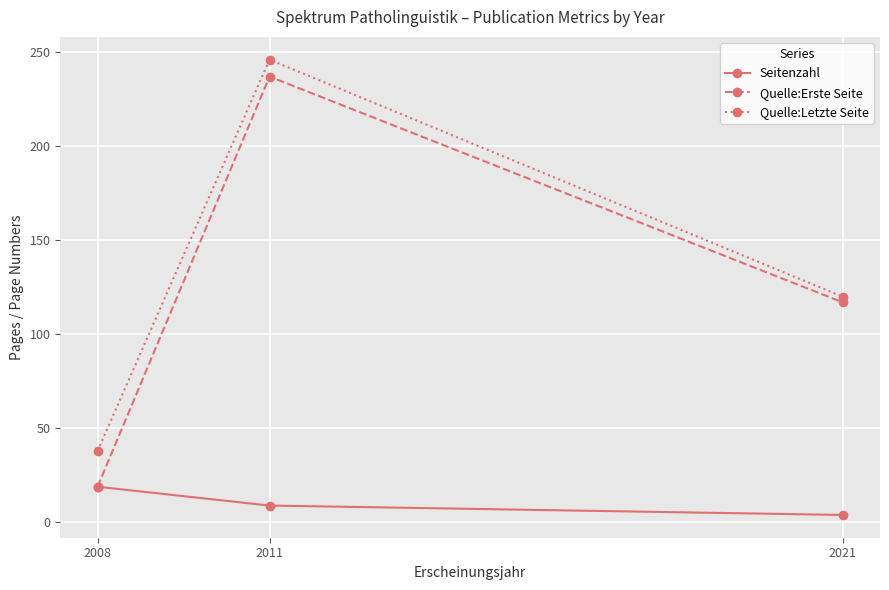

At which label does Quelle:Erste Seite reach its minimum?

2008